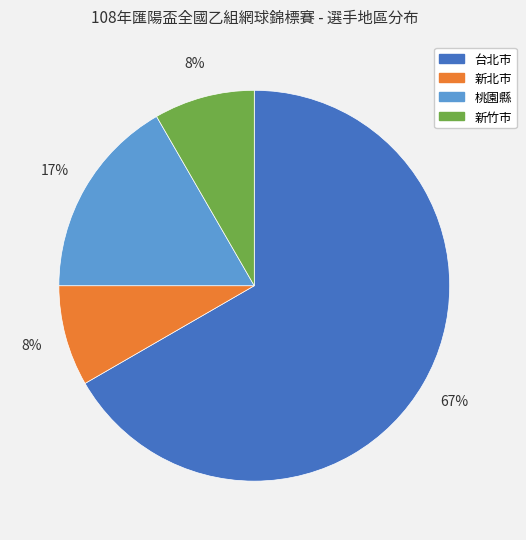

Combined, do 桃園縣 and 台北市 account for over 50%?

Yes